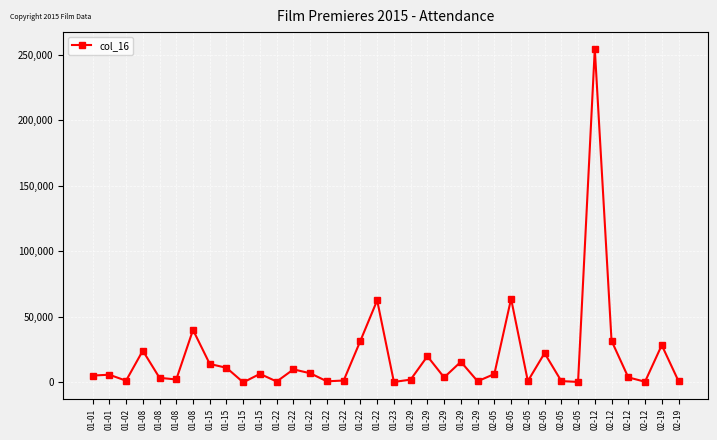

How many lines are shown in the chart?

1